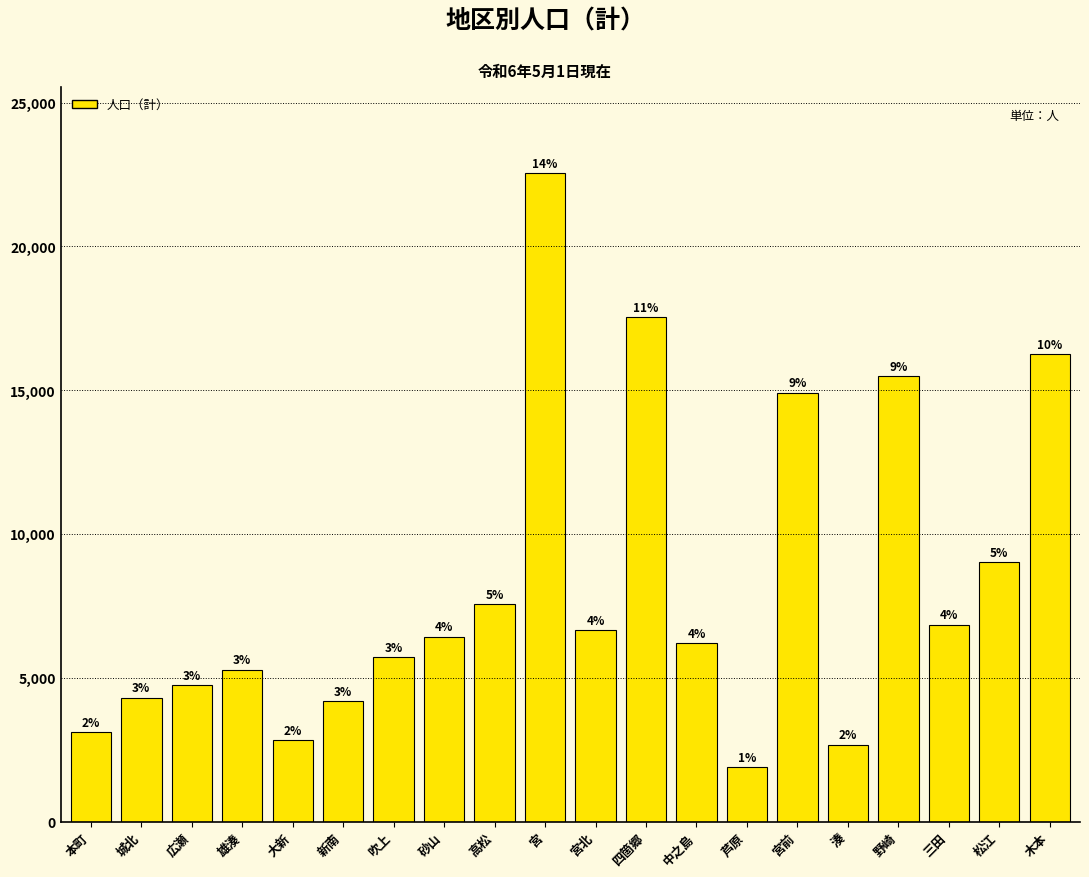

The chart shows a value of 4313 at 城北. True or false?

True